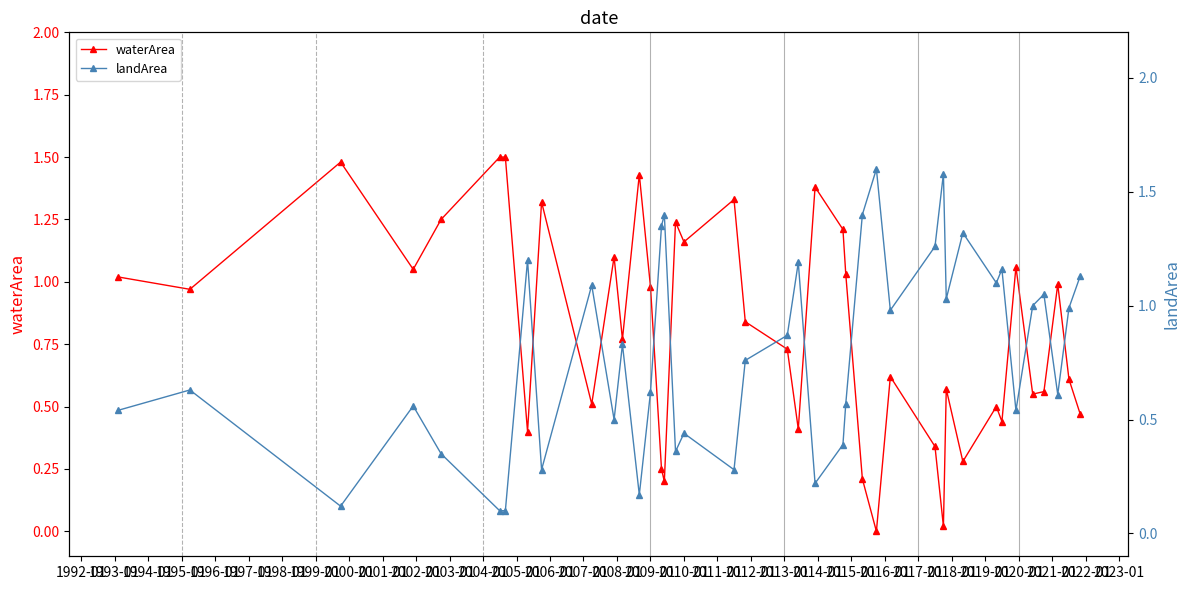

True or false: waterArea and landArea cross at least once.

True